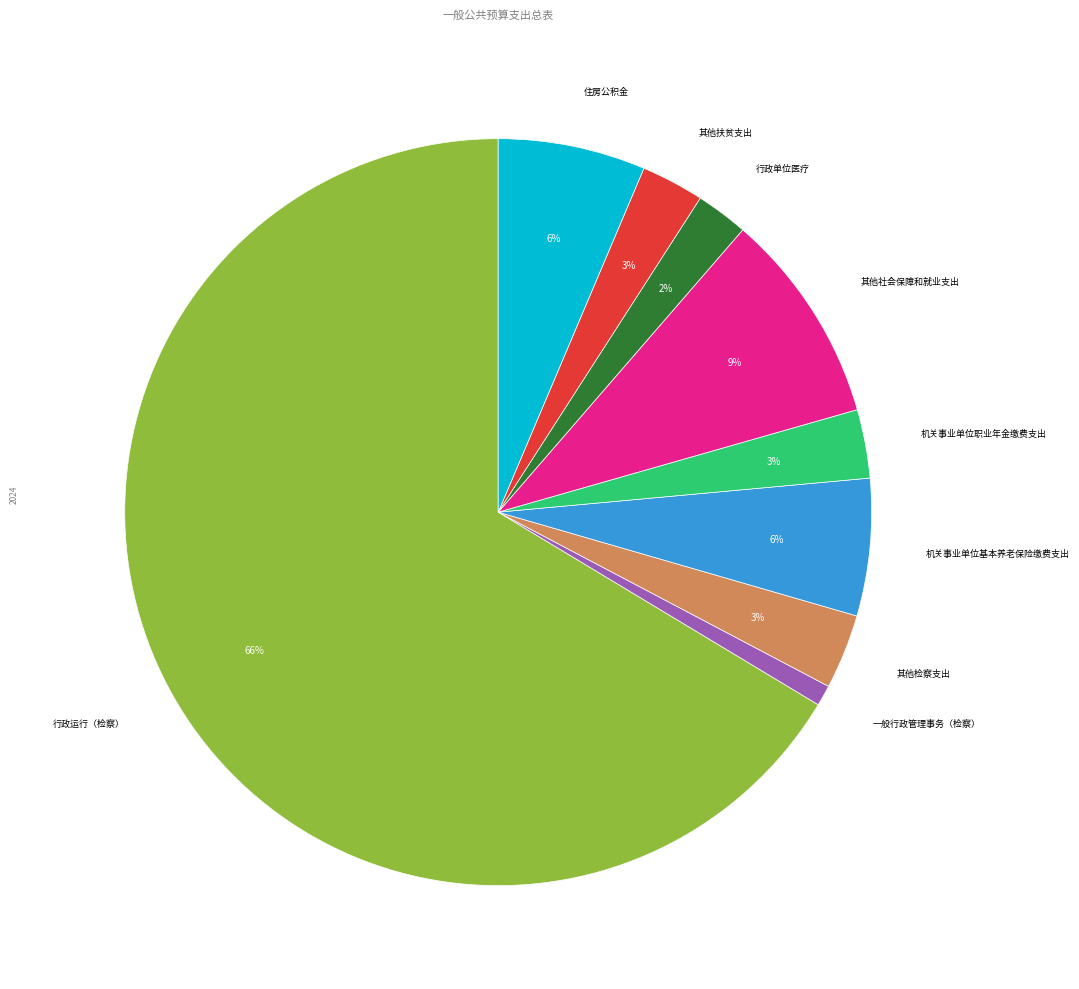

To the nearest percent, what is the average slice percentage?

11%